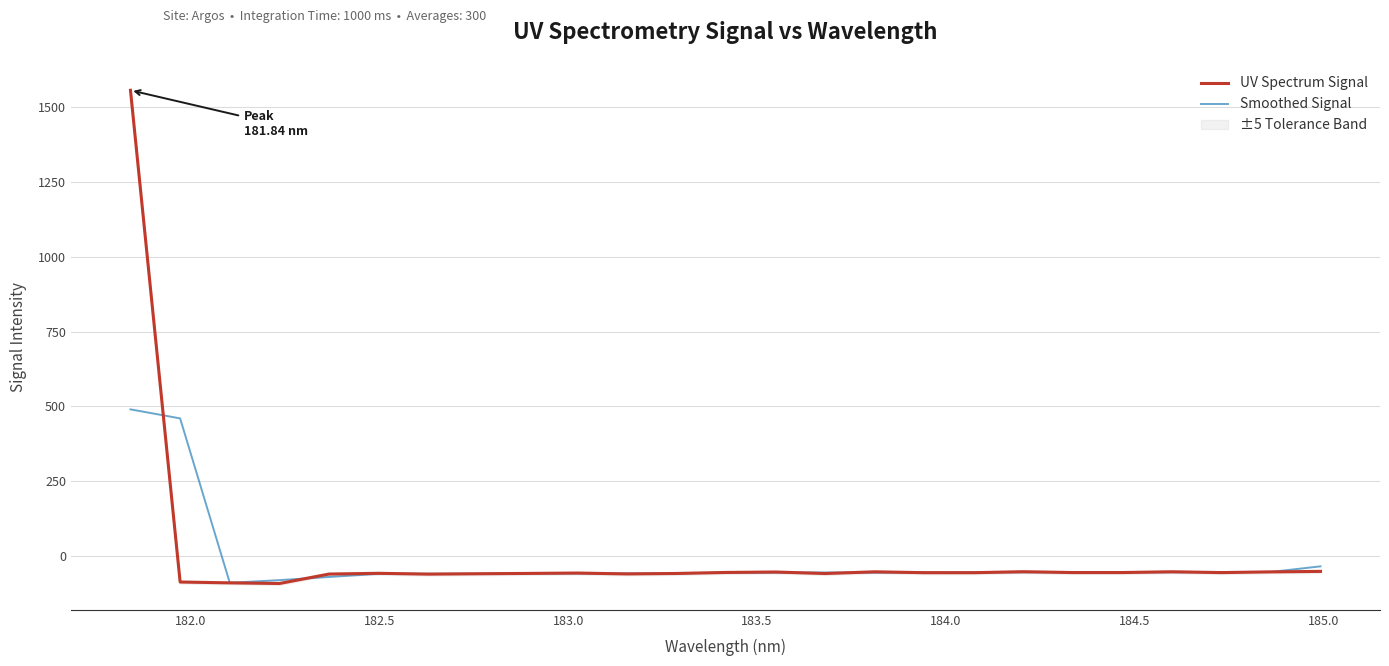

What is the highest value of the UV Spectrum Signal series?

1557.3